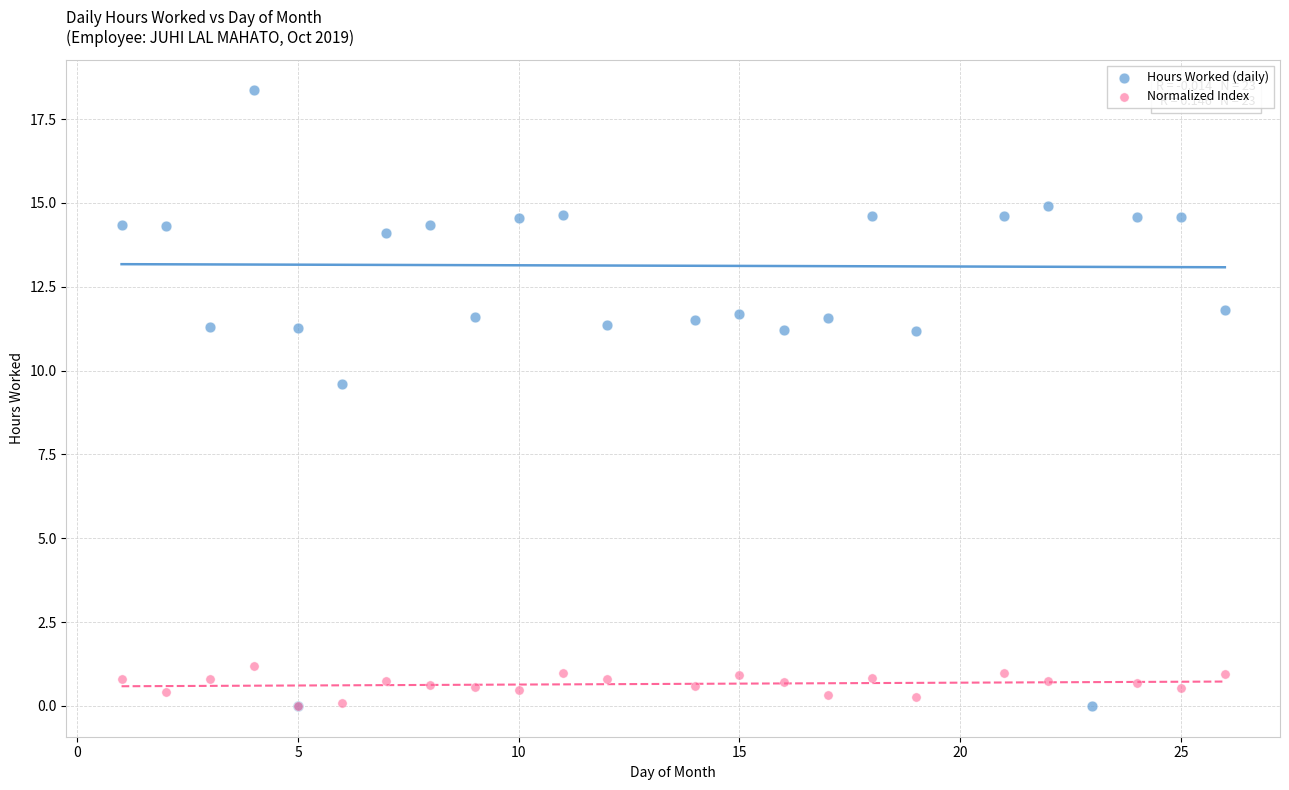

Which series reaches the maximum Y coordinate?

Hours Worked (daily)